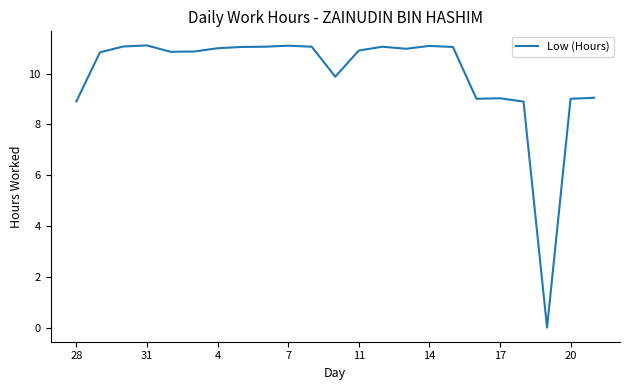

What is the greatest value displayed?

11.1